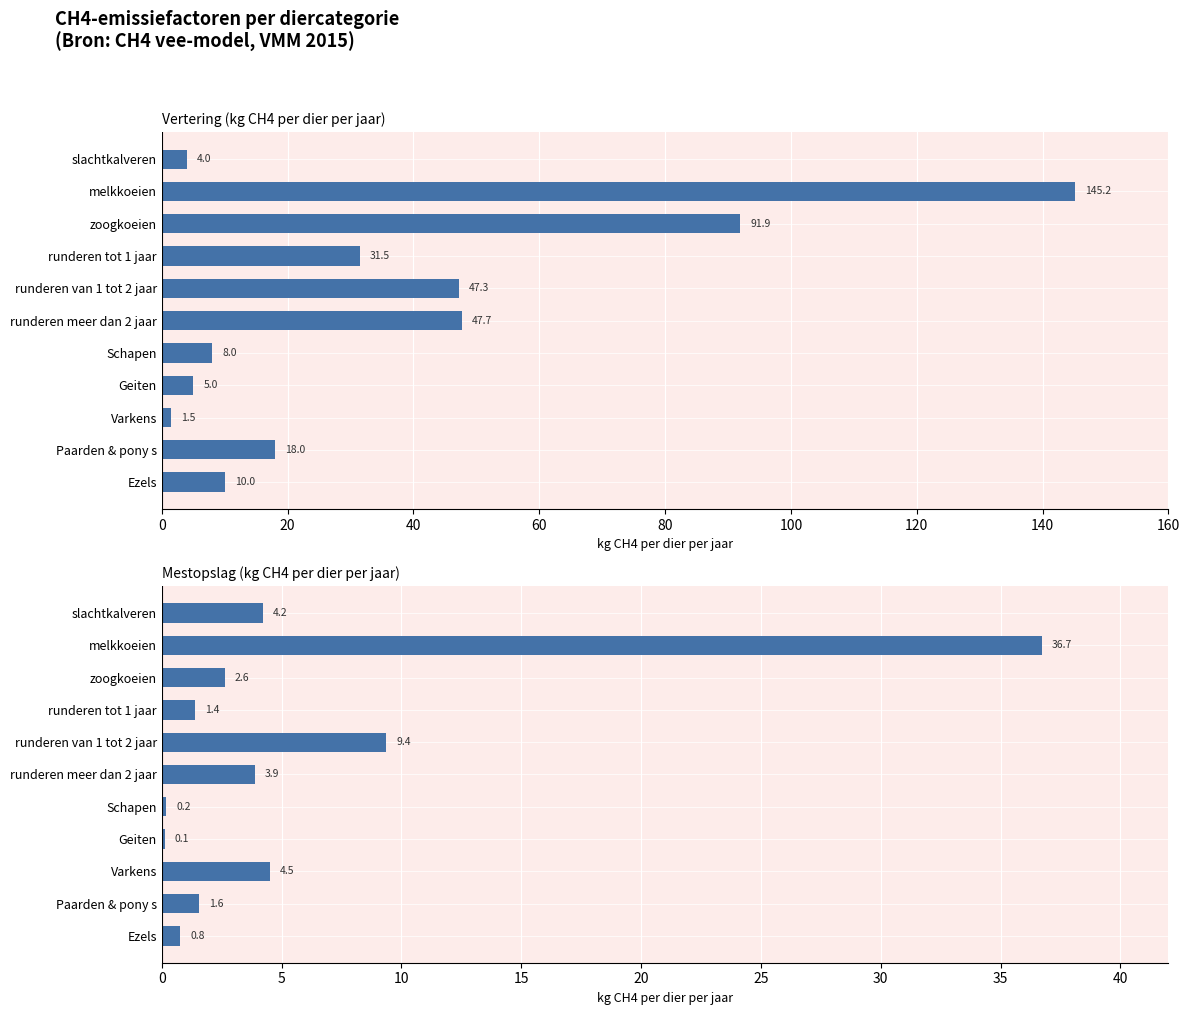

What position from the left is Ezels?

11